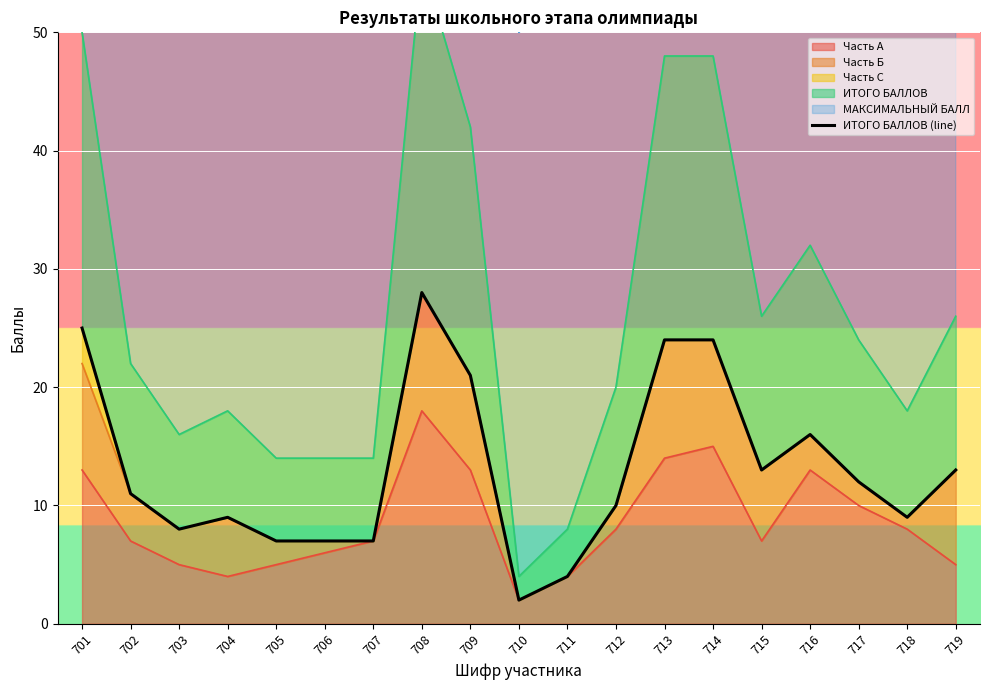

Where is the data nearest to the value 15?

716